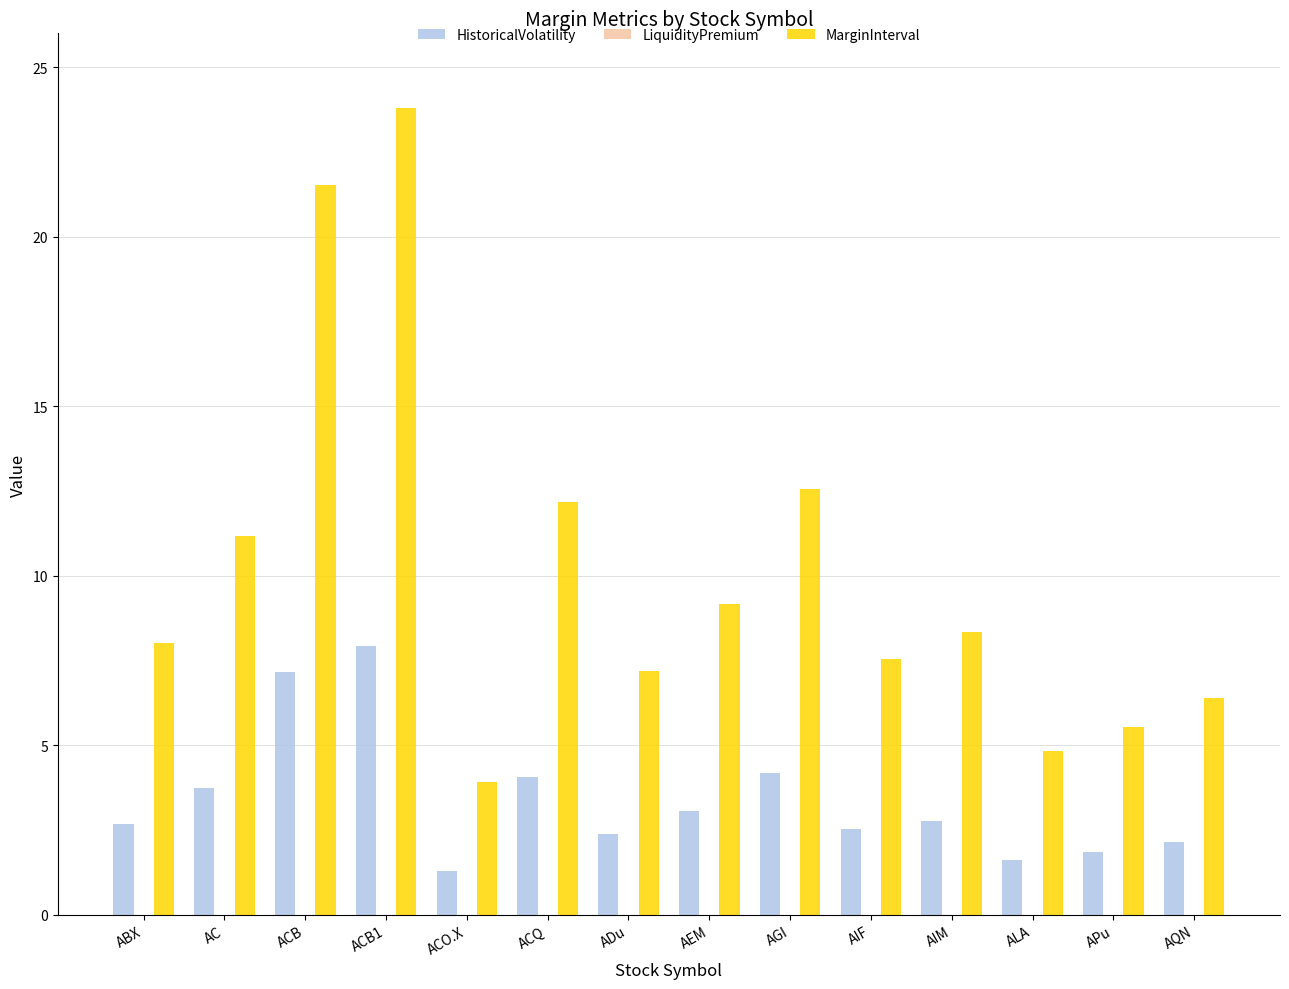

What is the spread (max minus min) of values at AIM?

5.6